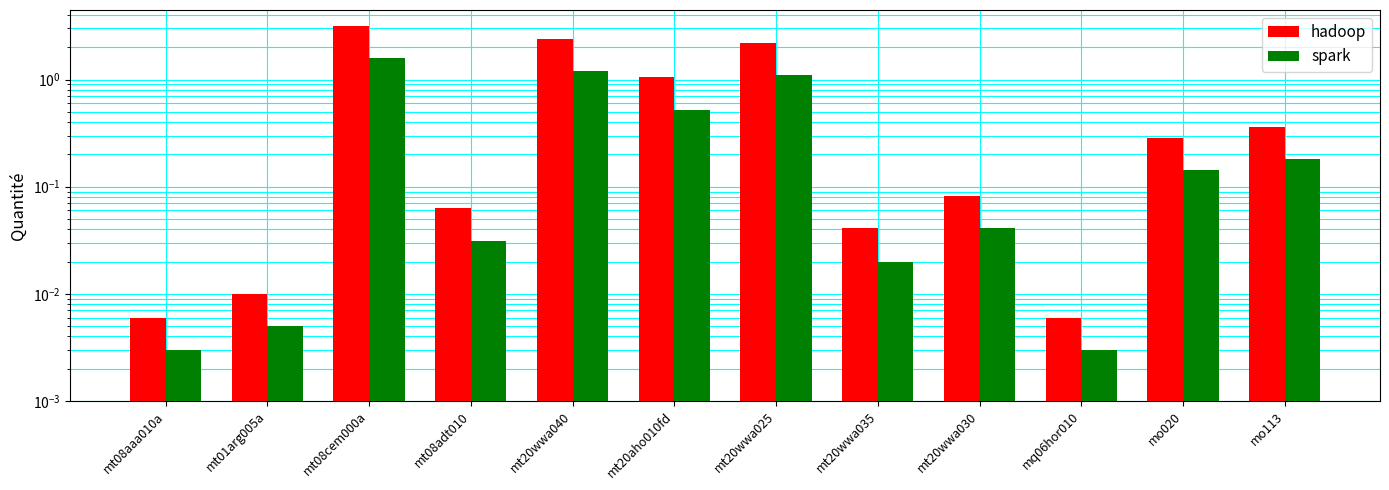

How many categories are shown in the chart?

12